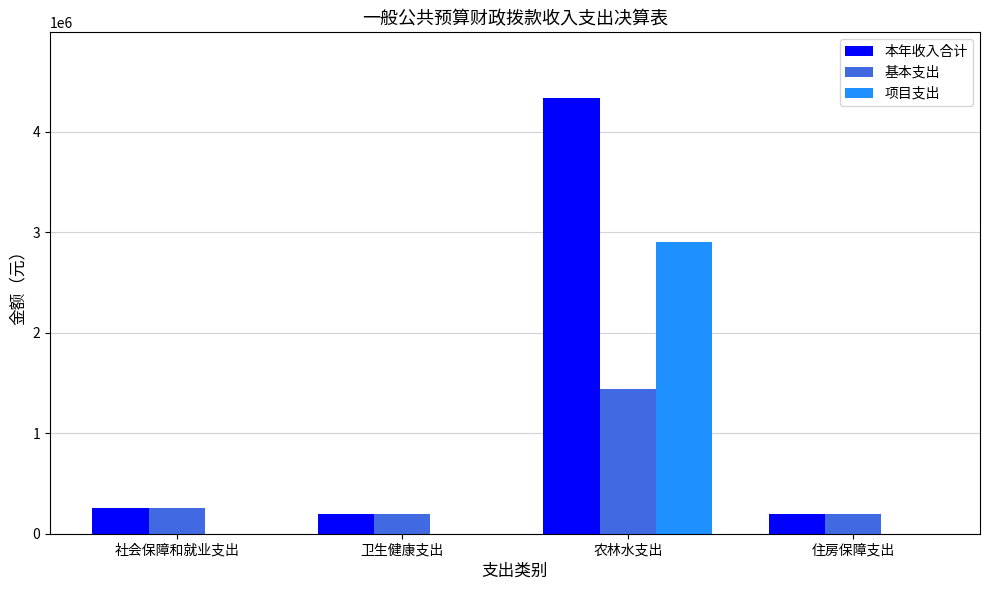

Which series changed the most between 社会保障和就业支出 and 农林水支出?

本年收入合计